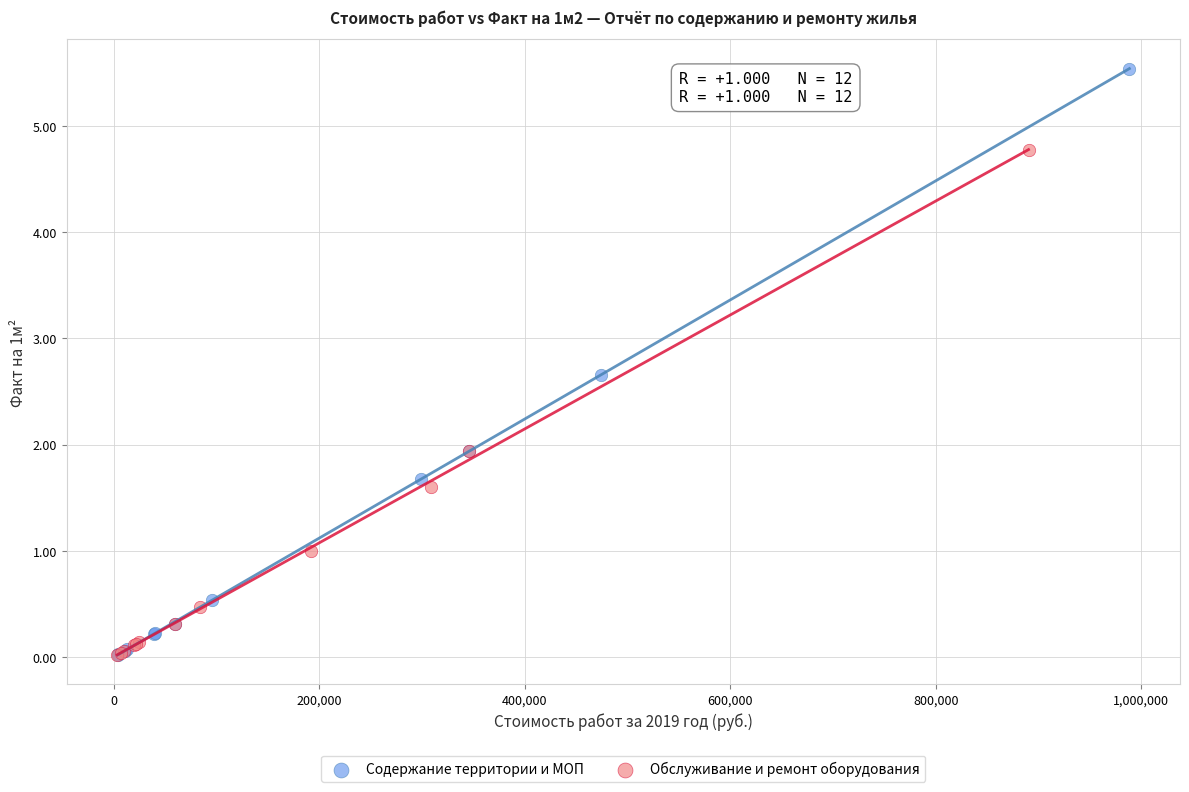

Which series contains the highest Y value?

Содержание территории и МОП